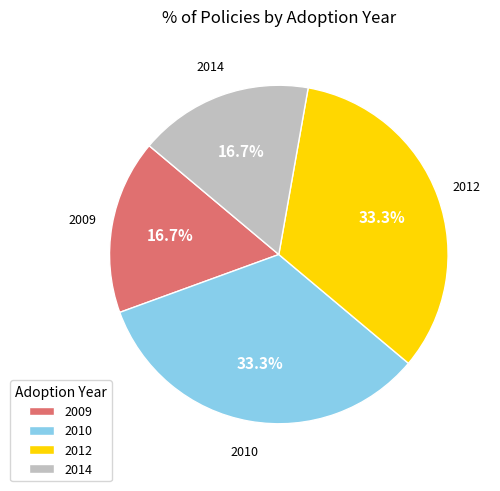

Between 2009 and 2012, which is larger?

2012